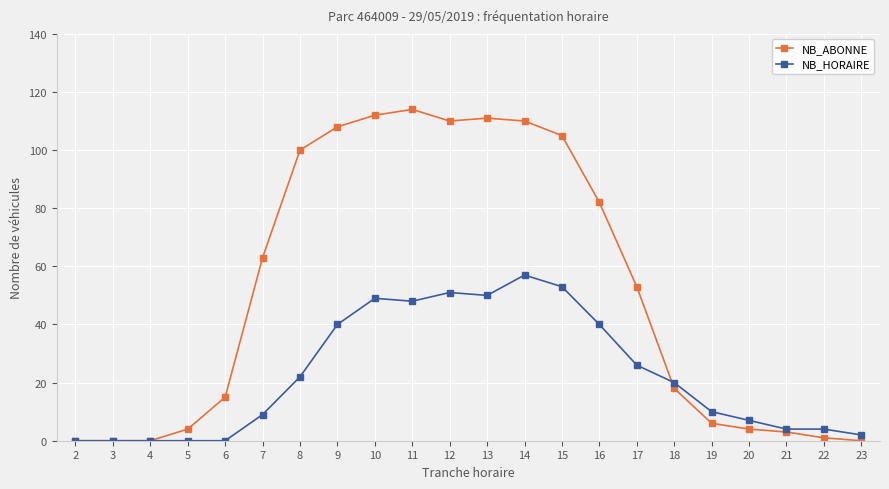

How many lines are shown in the chart?

2